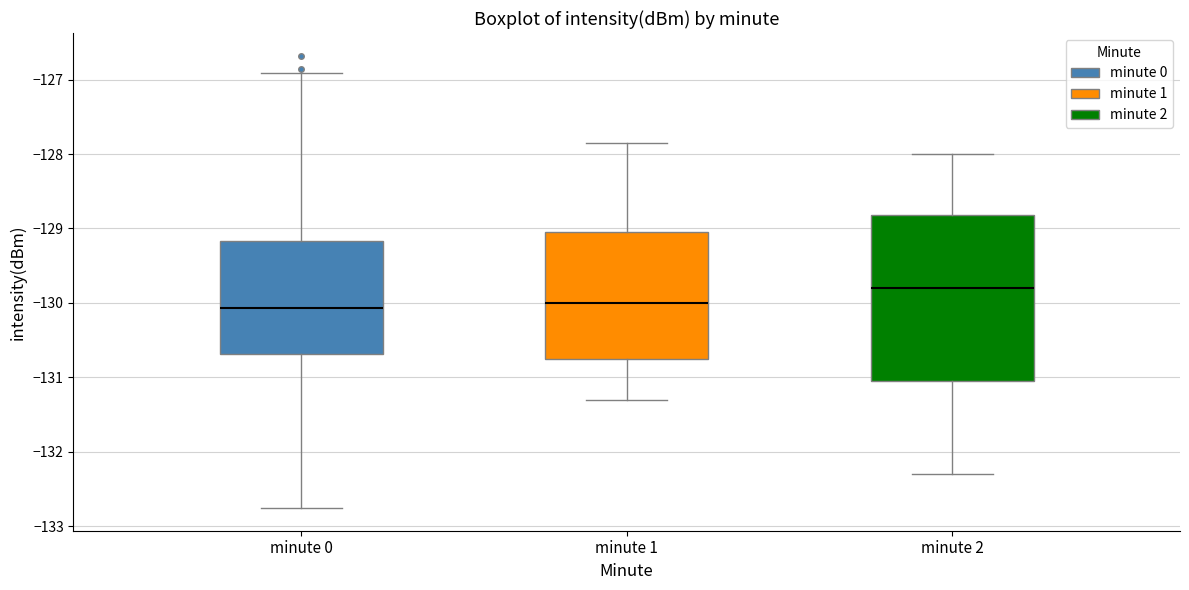

Reading left to right, read every box against the y-axis: the position of its median line, the range the box covers, and the ends of its whiskers. The values are not printed on the chart, so give them approximately, as read against the axis.

minute 0: median -130.1, box -130.7 to -129.2, whiskers -132.8 to -126.9
minute 1: median -130.0, box -130.7 to -129.1, whiskers -131.3 to -127.9
minute 2: median -129.8, box -131.0 to -128.8, whiskers -132.3 to -128.0